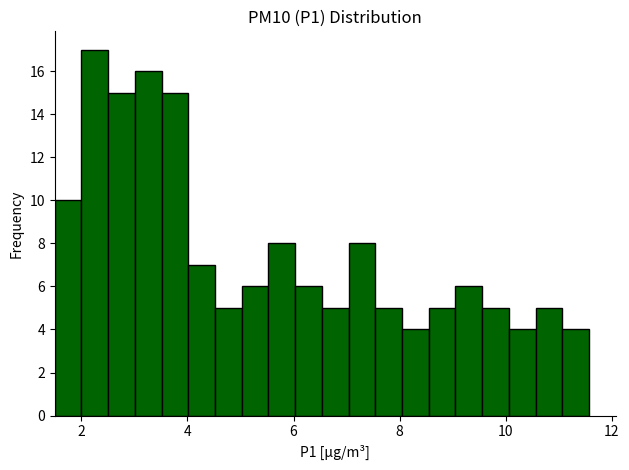

Around what value on the x-axis is the tallest bar? Give the approximate position of its centre, as read against the axis.

2.2